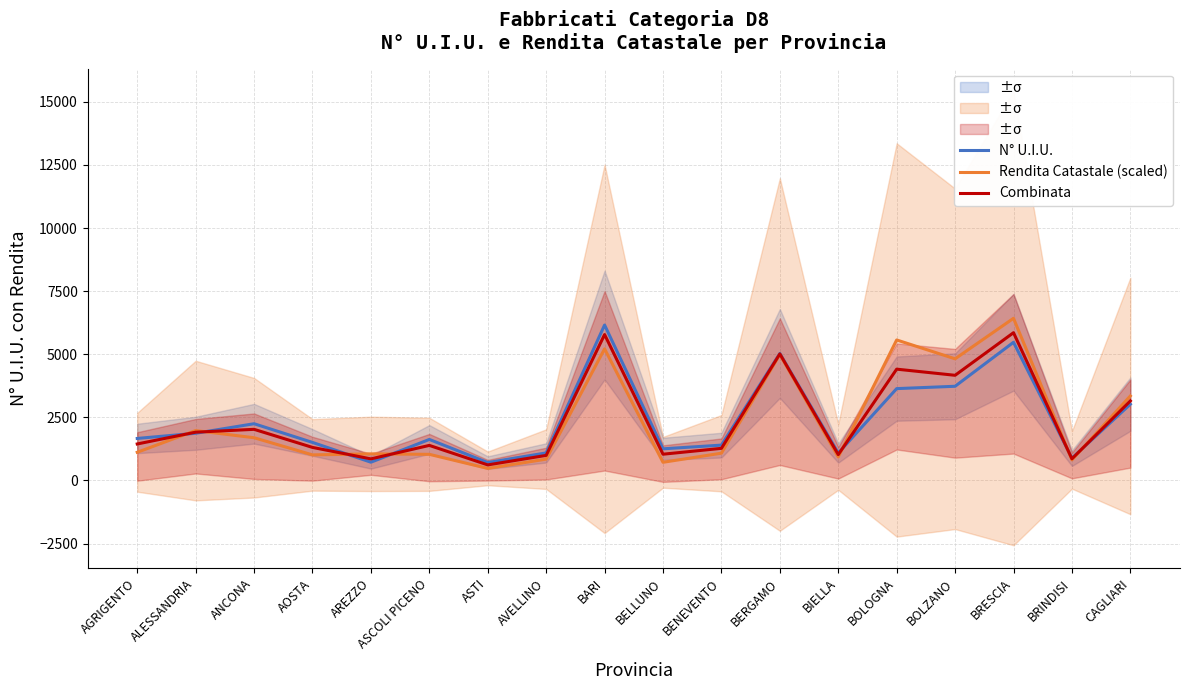

What is the difference between the highest and lowest values at BOLOGNA?

1928.3